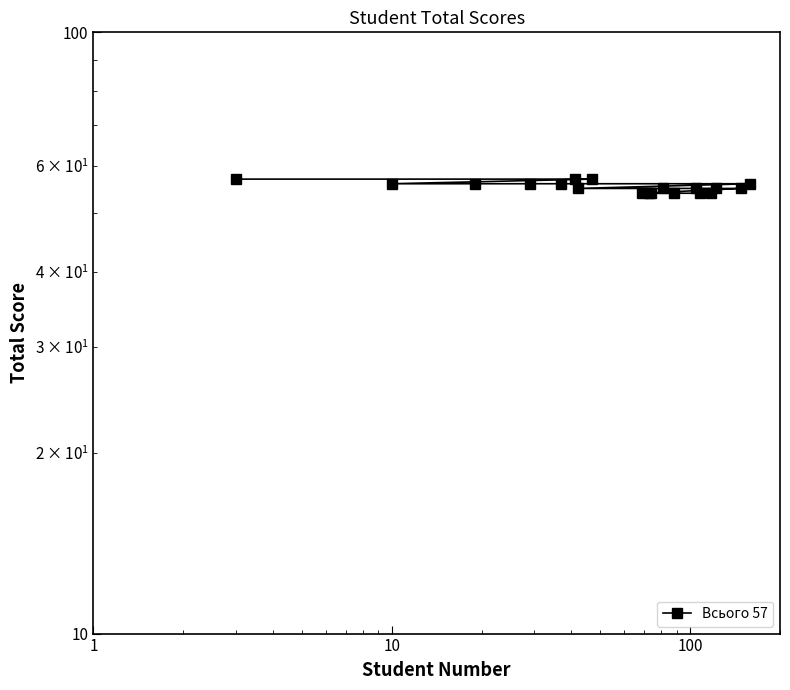

Count the number of categories in the chart.

19